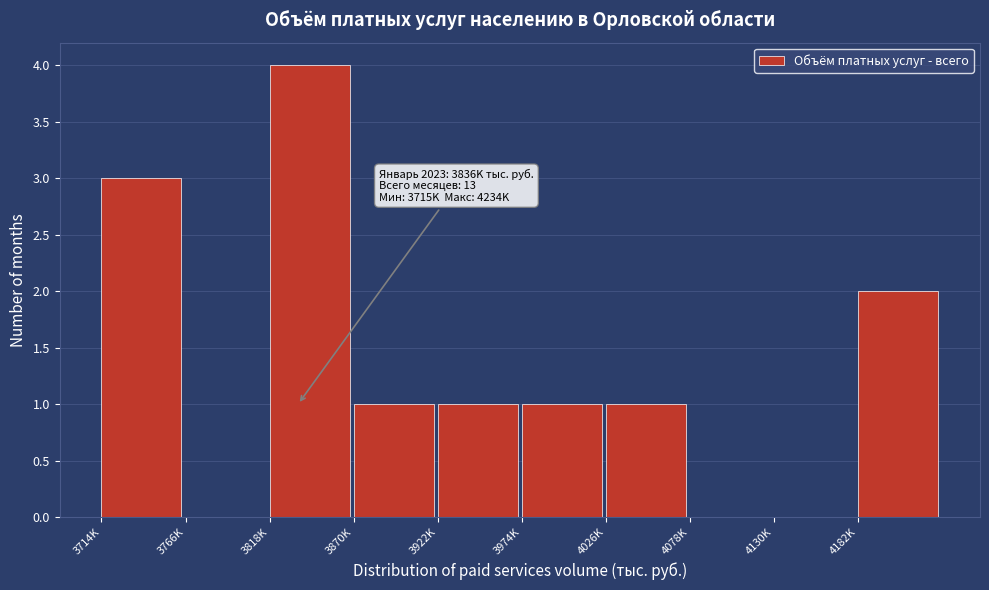

Reading right to left, transcribe all the data shown in this chart.

4182K=2	4130K=0	4078K=0	4026K=1	3974K=1	3922K=1	3870K=1	3818K=4	3766K=0	3714K=3